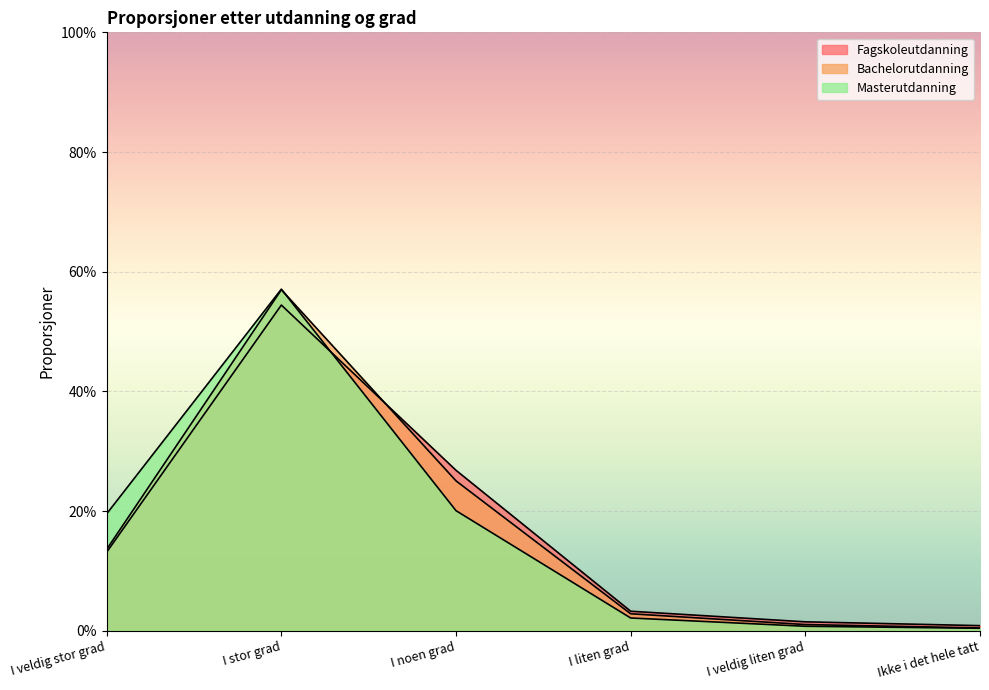

In Masterutdanning, how many points are higher than both neighbors (excluding endpoints)?

1